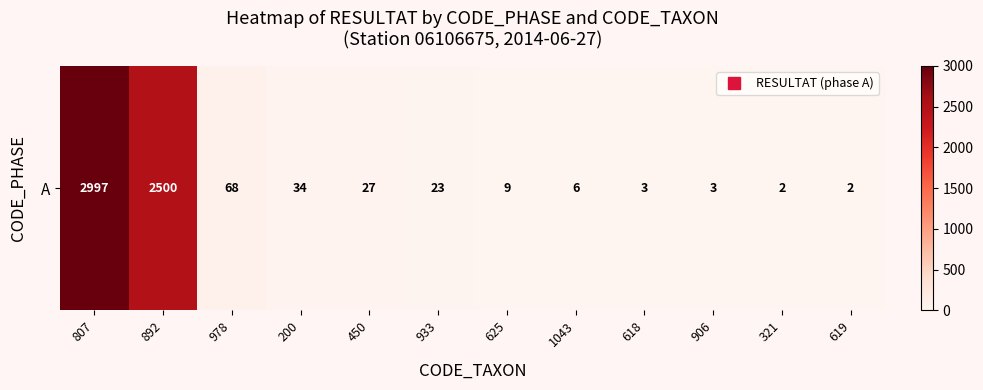

The value at 200 is 34. True or false?

True